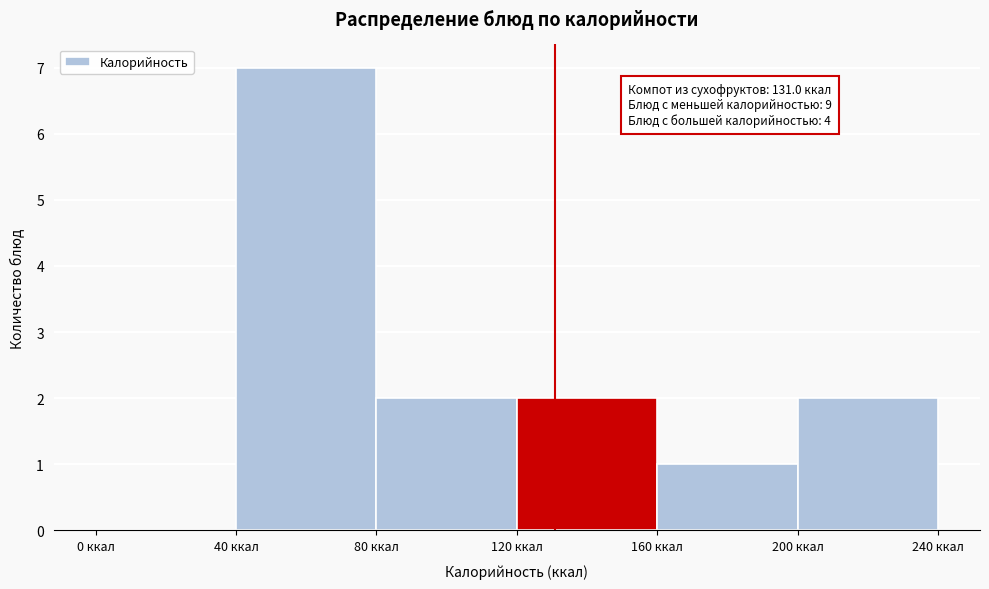

Which range on the x-axis has the tallest bar?

40 to 80